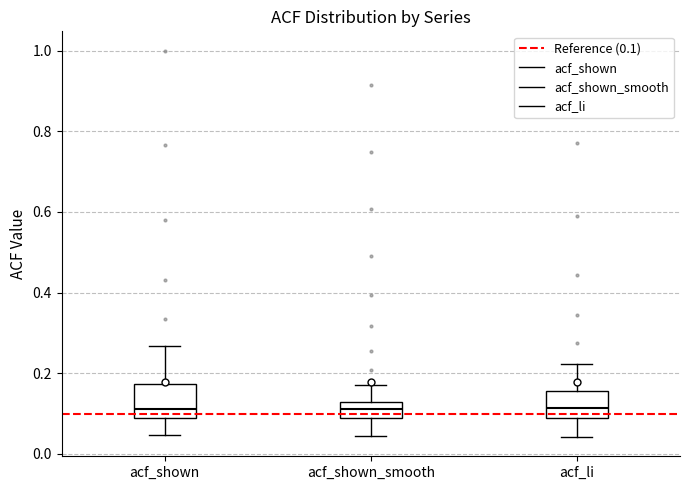

Reading left to right, read every box against the y-axis: the position of its median line, the range the box covers, and the ends of its whiskers. The values are not printed on the chart, so give them approximately, as read against the axis.

acf_shown: median 0.12, box 0.08 to 0.18, whiskers 0.04 to 0.26
acf_shown_smooth: median 0.12 (inside the box), box 0.10 to 0.12, whiskers 0.04 to 0.18
acf_li: median 0.12, box 0.10 to 0.16, whiskers 0.04 to 0.22